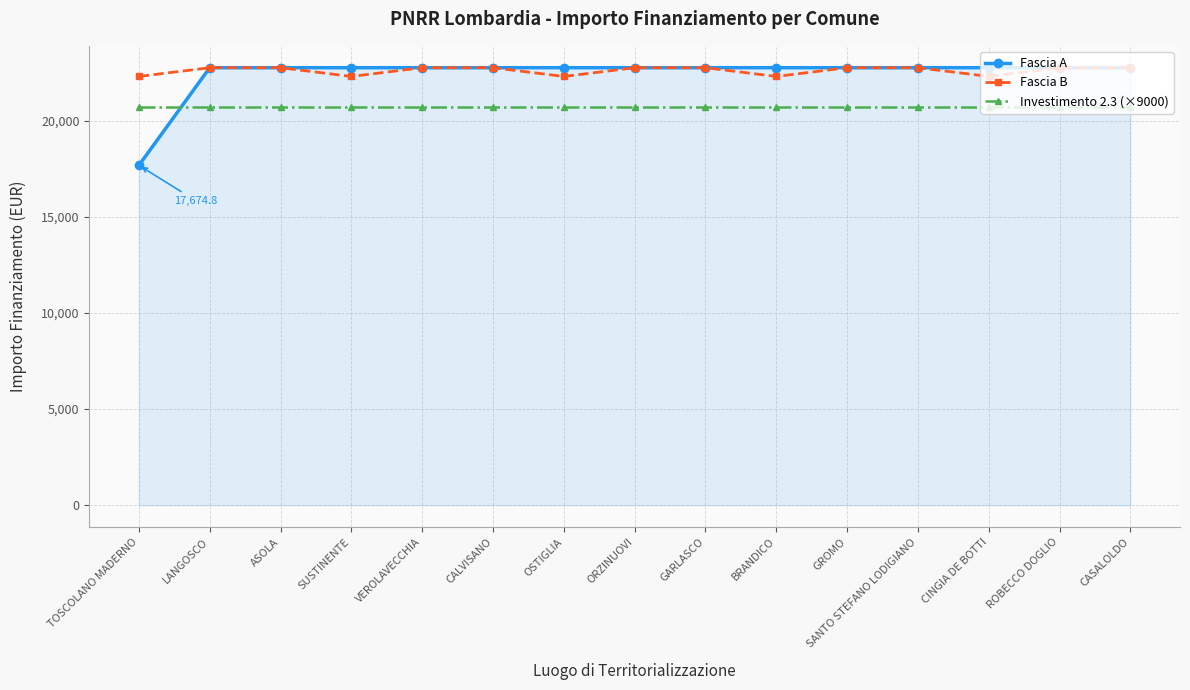

What is the difference between the second highest and minimum values in the Fascia A series?

5075.2